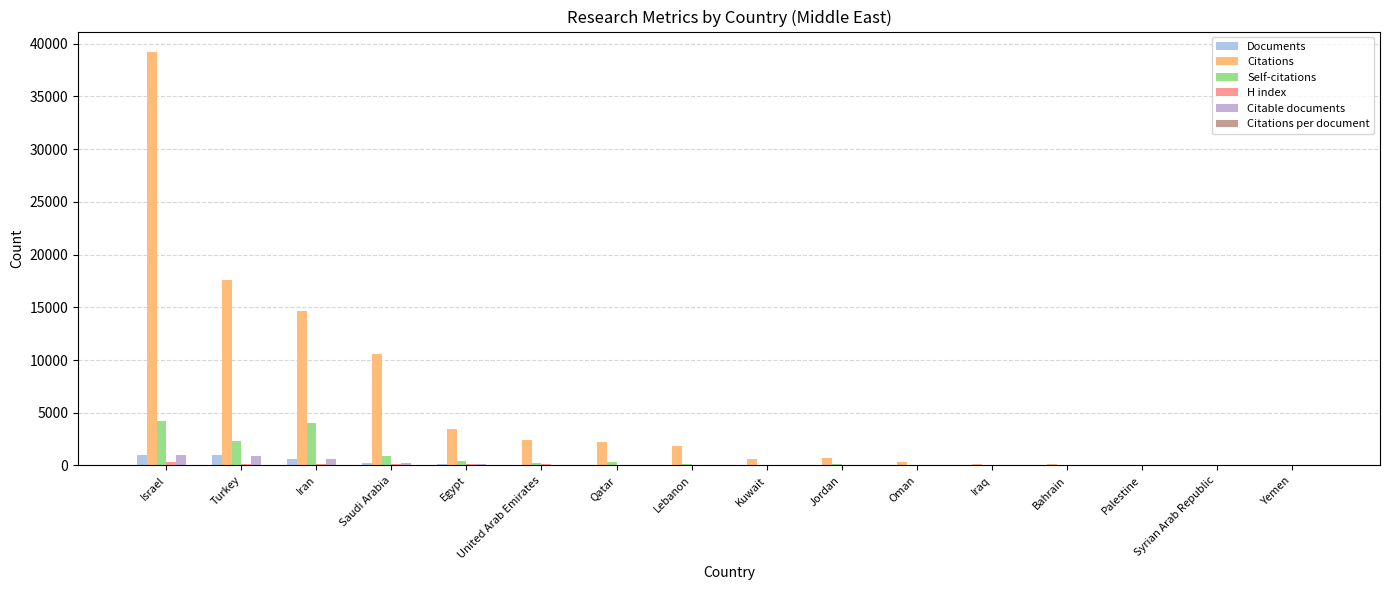

What is the spread (max minus min) of values at Yemen?

22